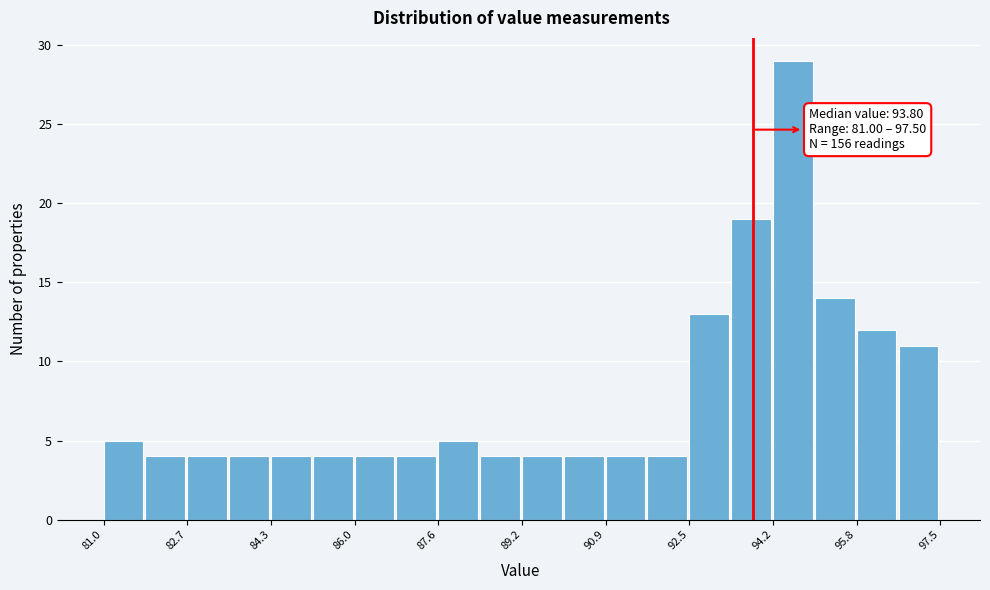

Which range on the x-axis has the tallest bar?

94.2 to 95.0